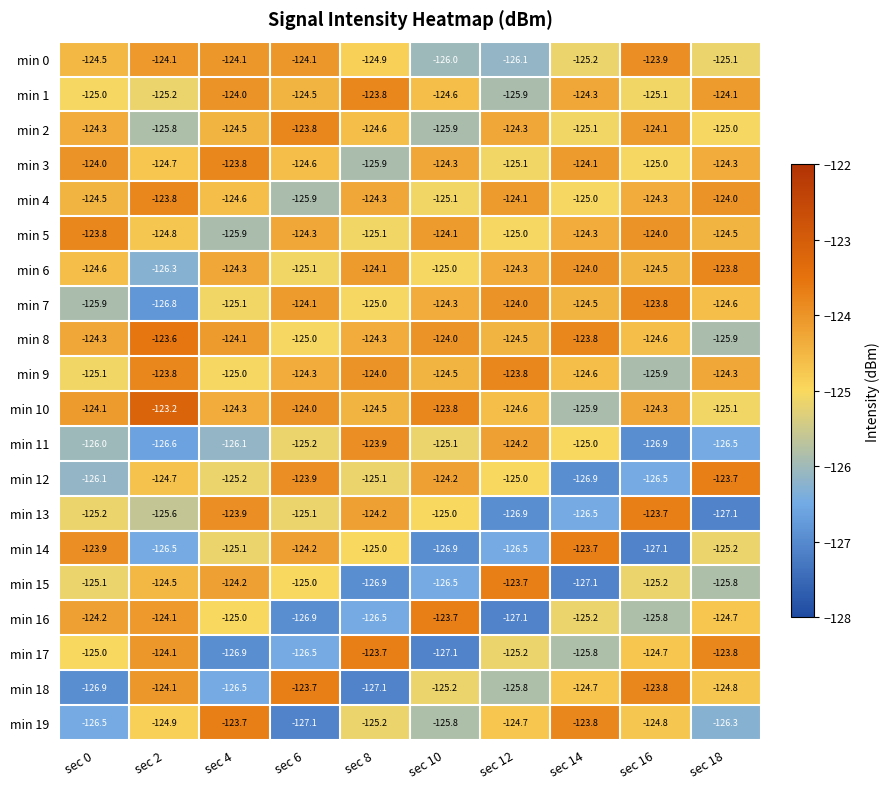

What is the sum of all min 12 values?

-1251.3